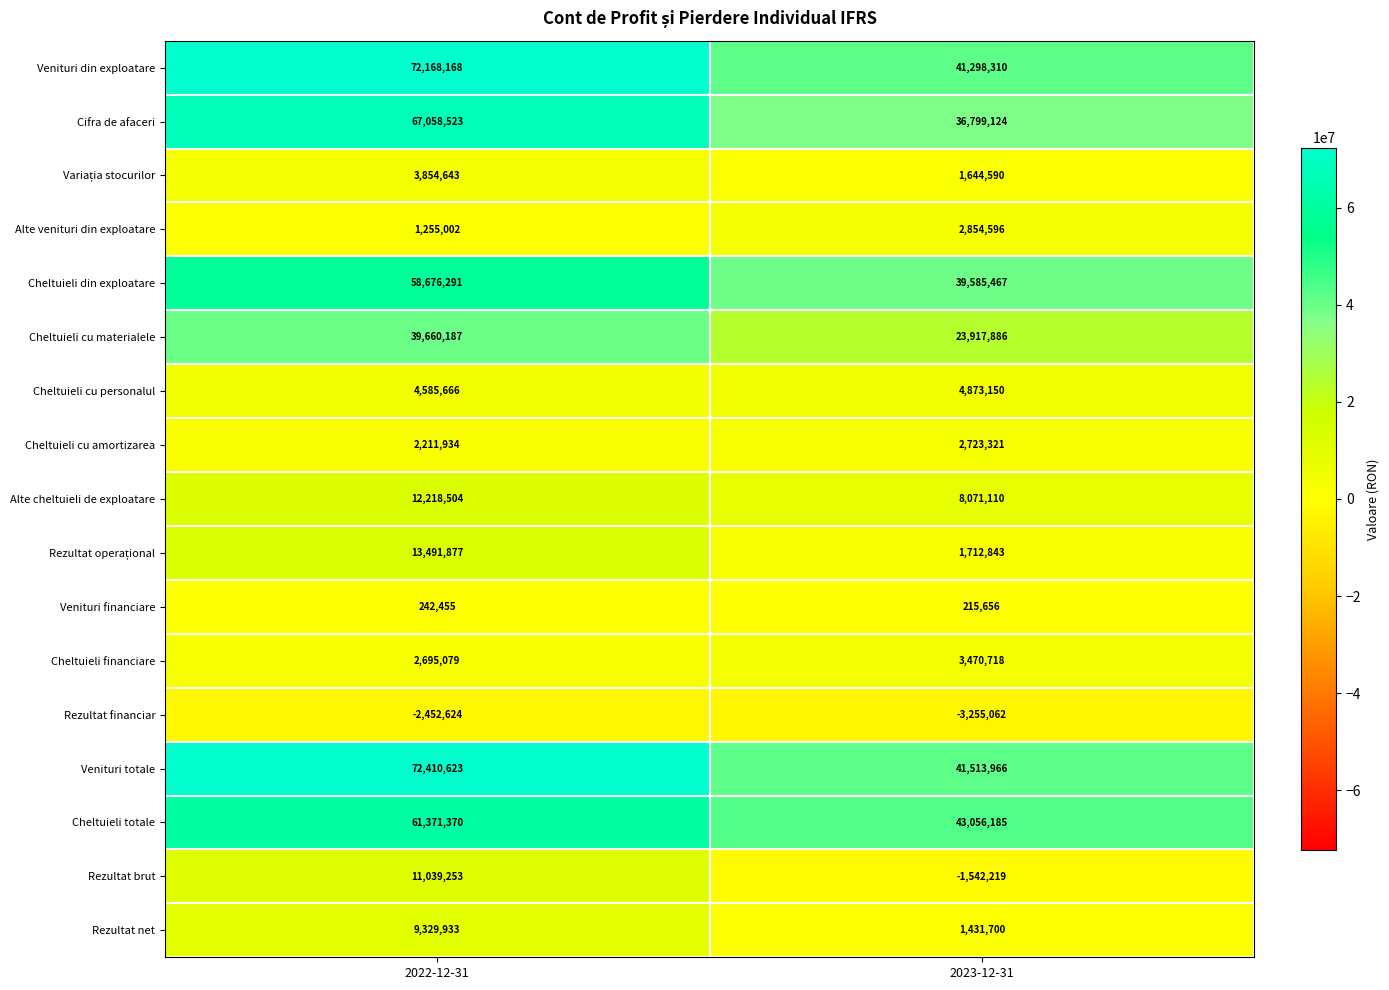

Which series has the widest spread of values?

Venituri totale